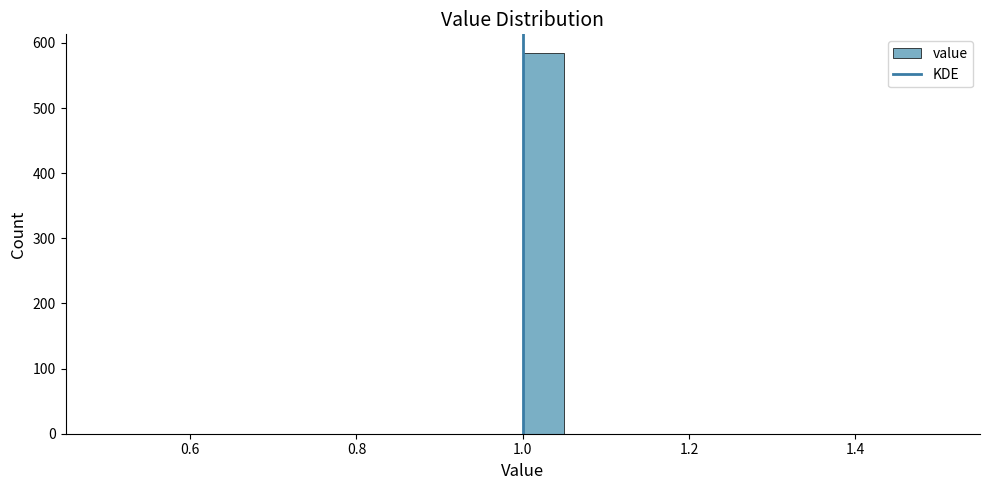

Around what value on the x-axis is the tallest bar? Give the approximate position of its centre, as read against the axis.

1.02